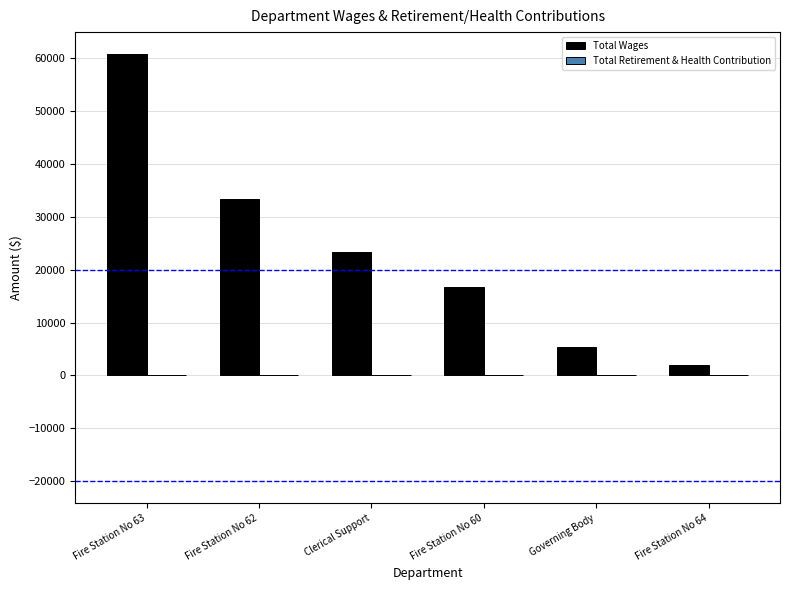

What position from the left is Fire Station No 60?

4